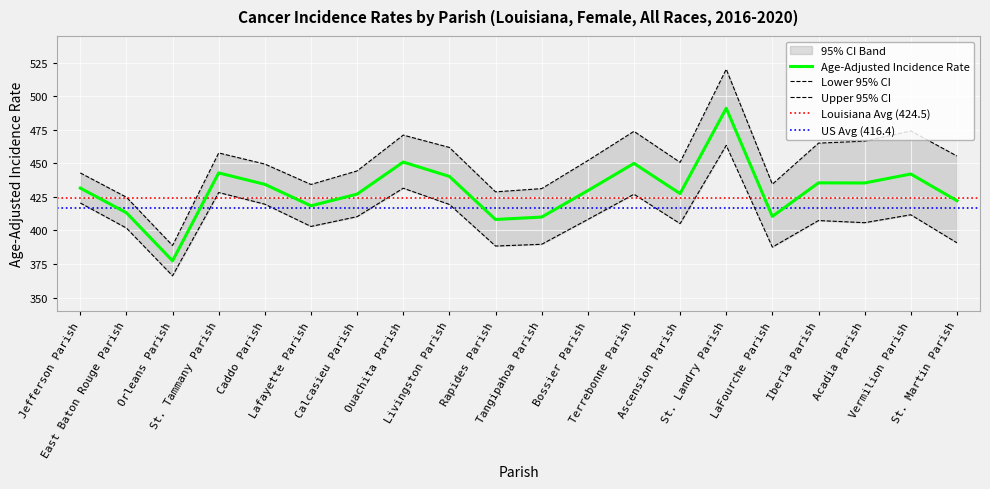

At which category is the sum across all series the highest?

St. Landry Parish